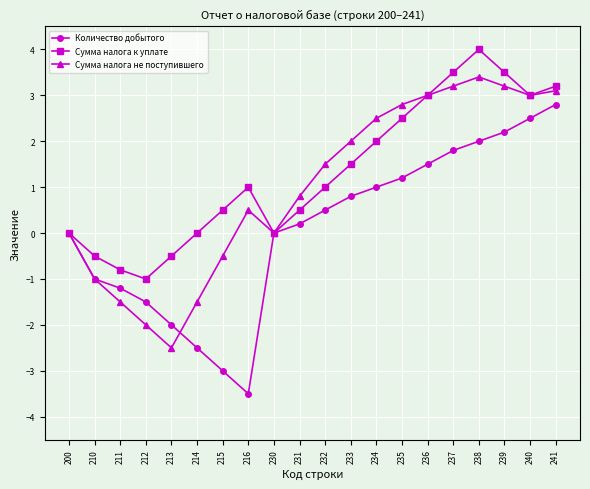

How many categories are shown in the chart?

20